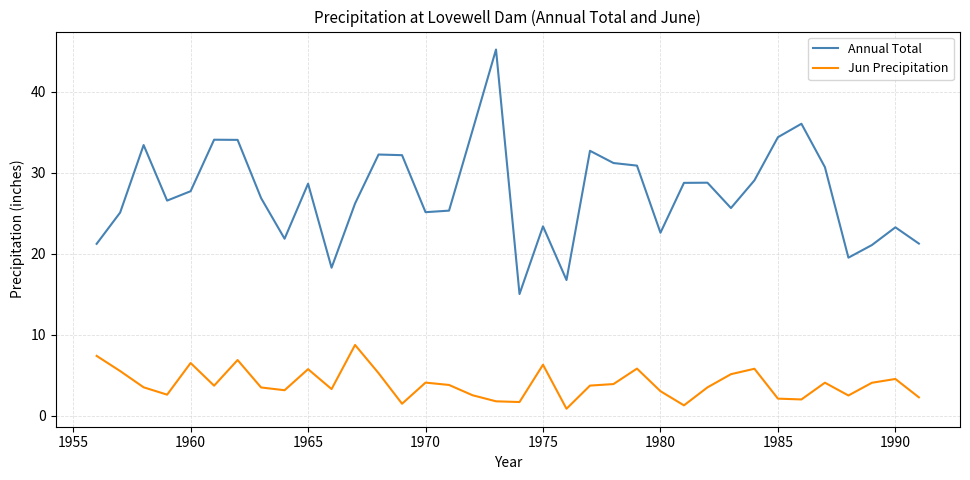

Does the chart display data point markers on the line(s)?

No